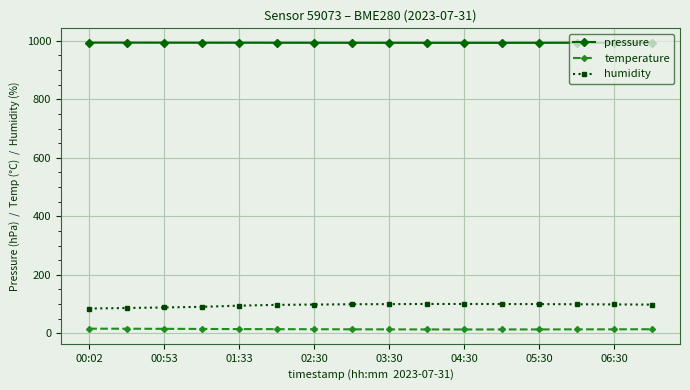

Does the chart have visible grid lines?

Yes